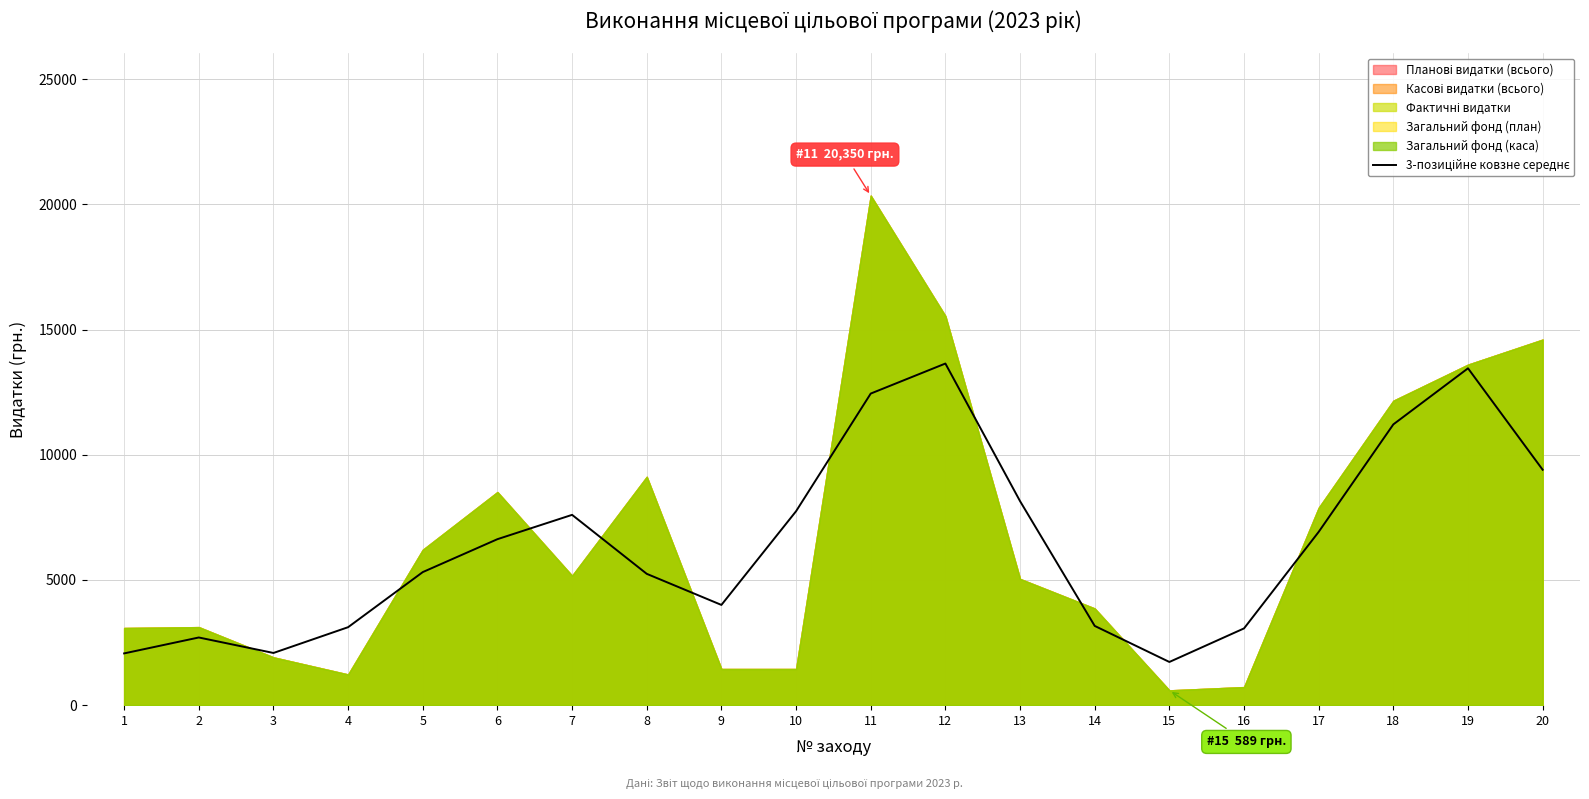

How many values are below 6627?

10